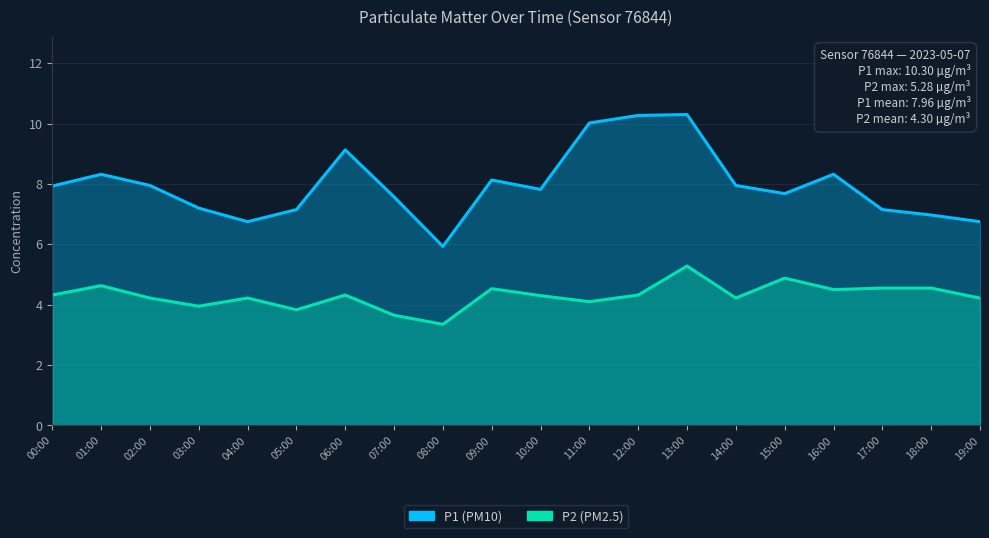

What are all the series names shown in the legend?

P1, P2